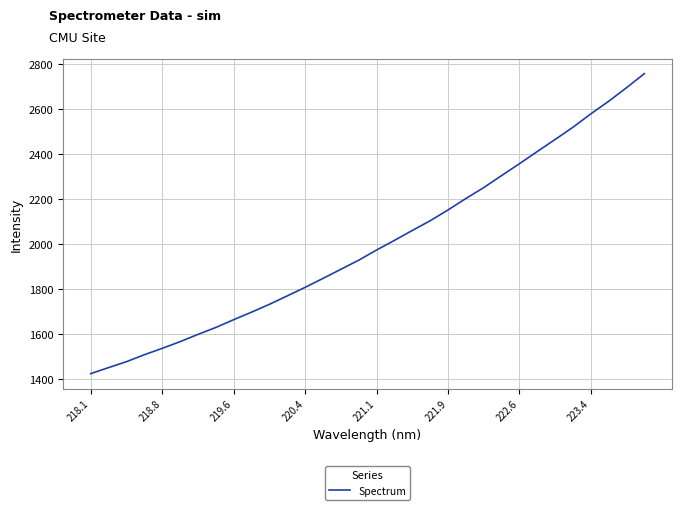

What is the smallest value displayed?

1423.0